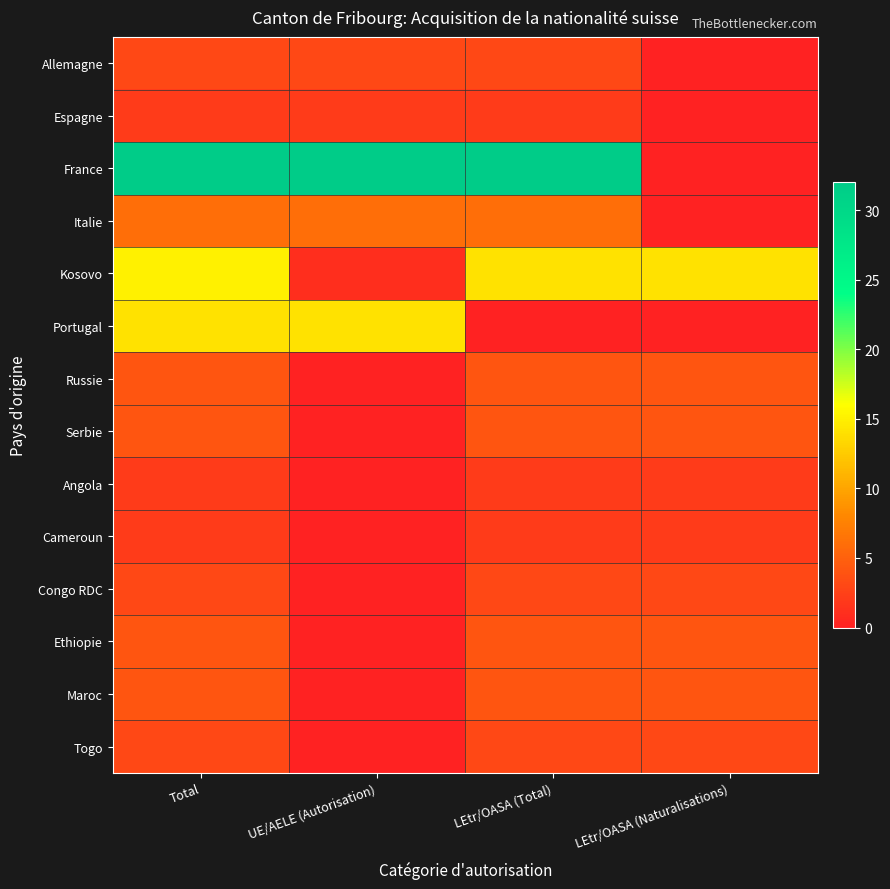

Reading left to right, extract all data points from this chart.

Allemagne: Total=3	UE/AELE (Autorisation)=3	LEtr/OASA (Total)=3	LEtr/OASA (Naturalisations)=0
Espagne: Total=2	UE/AELE (Autorisation)=2	LEtr/OASA (Total)=2	LEtr/OASA (Naturalisations)=0
France: Total=32	UE/AELE (Autorisation)=32	LEtr/OASA (Total)=32	LEtr/OASA (Naturalisations)=0
Italie: Total=6	UE/AELE (Autorisation)=6	LEtr/OASA (Total)=6	LEtr/OASA (Naturalisations)=0
Kosovo: Total=15	UE/AELE (Autorisation)=1	LEtr/OASA (Total)=14	LEtr/OASA (Naturalisations)=14
Portugal: Total=14	UE/AELE (Autorisation)=14	LEtr/OASA (Total)=0	LEtr/OASA (Naturalisations)=0
Russie: Total=4	UE/AELE (Autorisation)=0	LEtr/OASA (Total)=4	LEtr/OASA (Naturalisations)=4
Serbie: Total=4	UE/AELE (Autorisation)=0	LEtr/OASA (Total)=4	LEtr/OASA (Naturalisations)=4
Angola: Total=2	UE/AELE (Autorisation)=0	LEtr/OASA (Total)=2	LEtr/OASA (Naturalisations)=2
Cameroun: Total=2	UE/AELE (Autorisation)=0	LEtr/OASA (Total)=2	LEtr/OASA (Naturalisations)=2
Congo RDC: Total=3	UE/AELE (Autorisation)=0	LEtr/OASA (Total)=3	LEtr/OASA (Naturalisations)=3
Ethiopie: Total=4	UE/AELE (Autorisation)=0	LEtr/OASA (Total)=4	LEtr/OASA (Naturalisations)=4
Maroc: Total=4	UE/AELE (Autorisation)=0	LEtr/OASA (Total)=4	LEtr/OASA (Naturalisations)=4
Togo: Total=3	UE/AELE (Autorisation)=0	LEtr/OASA (Total)=3	LEtr/OASA (Naturalisations)=3